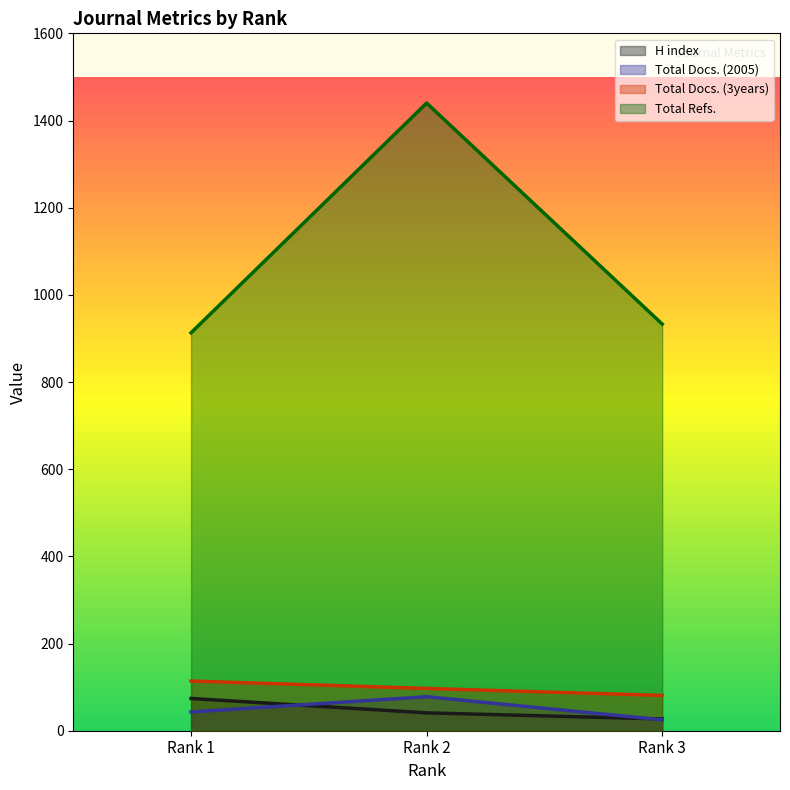

Reading left to right, what are all the values shown in this chart?

H index: 74	41	27
Total Docs. (2005): 43	78	25
Total Docs. (3years): 114	97	81
Total Refs.: 913	1440	933